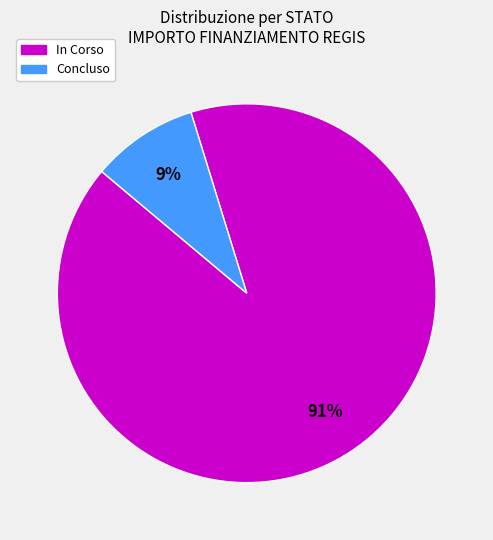

To the nearest percent, what is the difference between the largest and smallest slice percentages?

82%